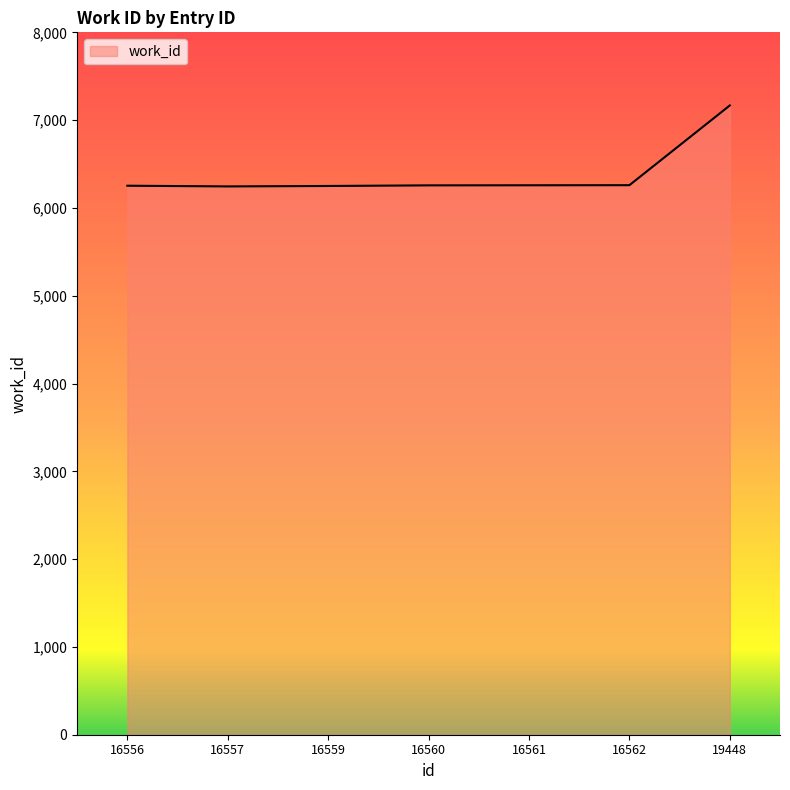

The value at 16561 is 8811. True or false?

False